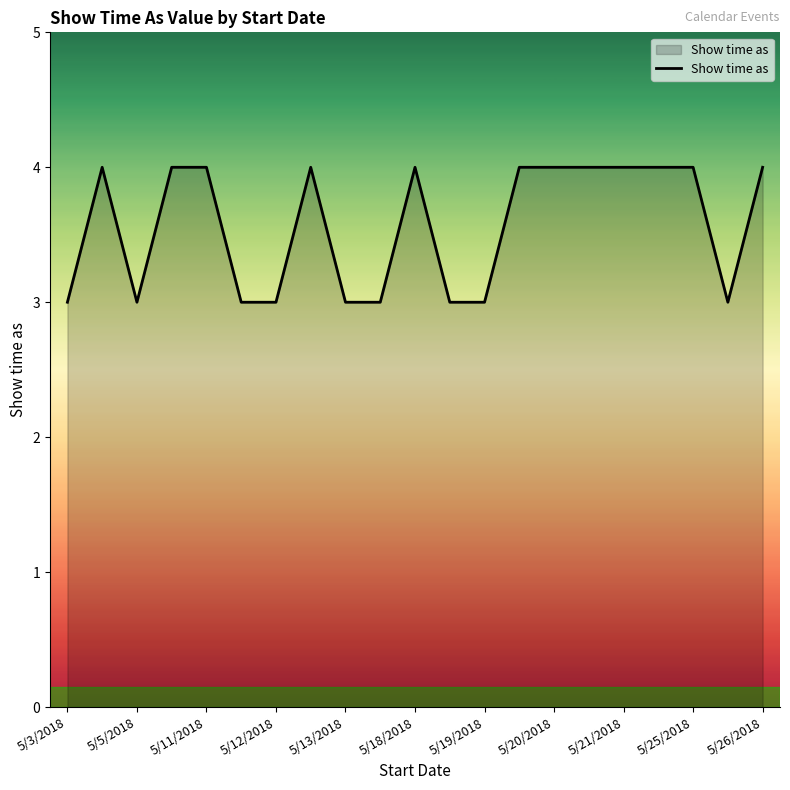

What is the sum of all values?

75